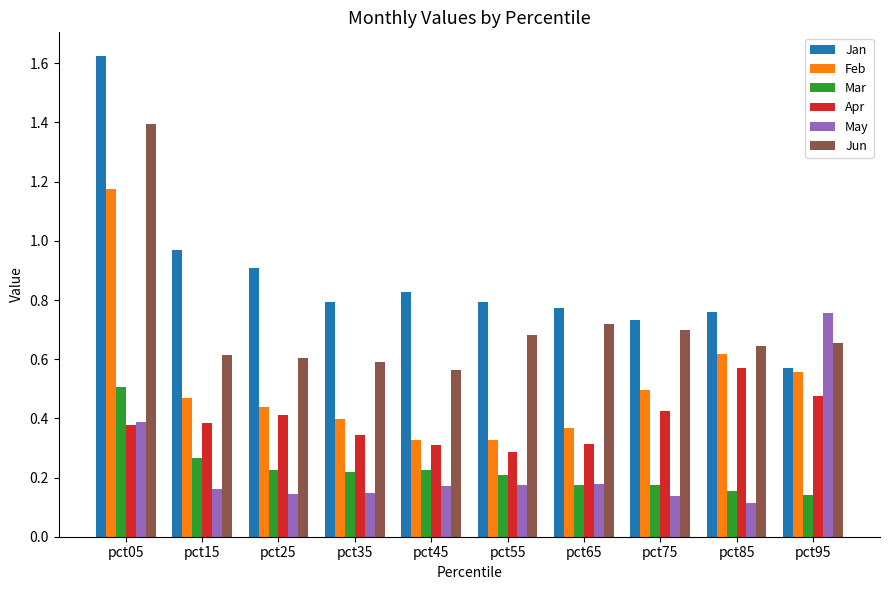

Which series changed the most between pct25 and pct95?

May